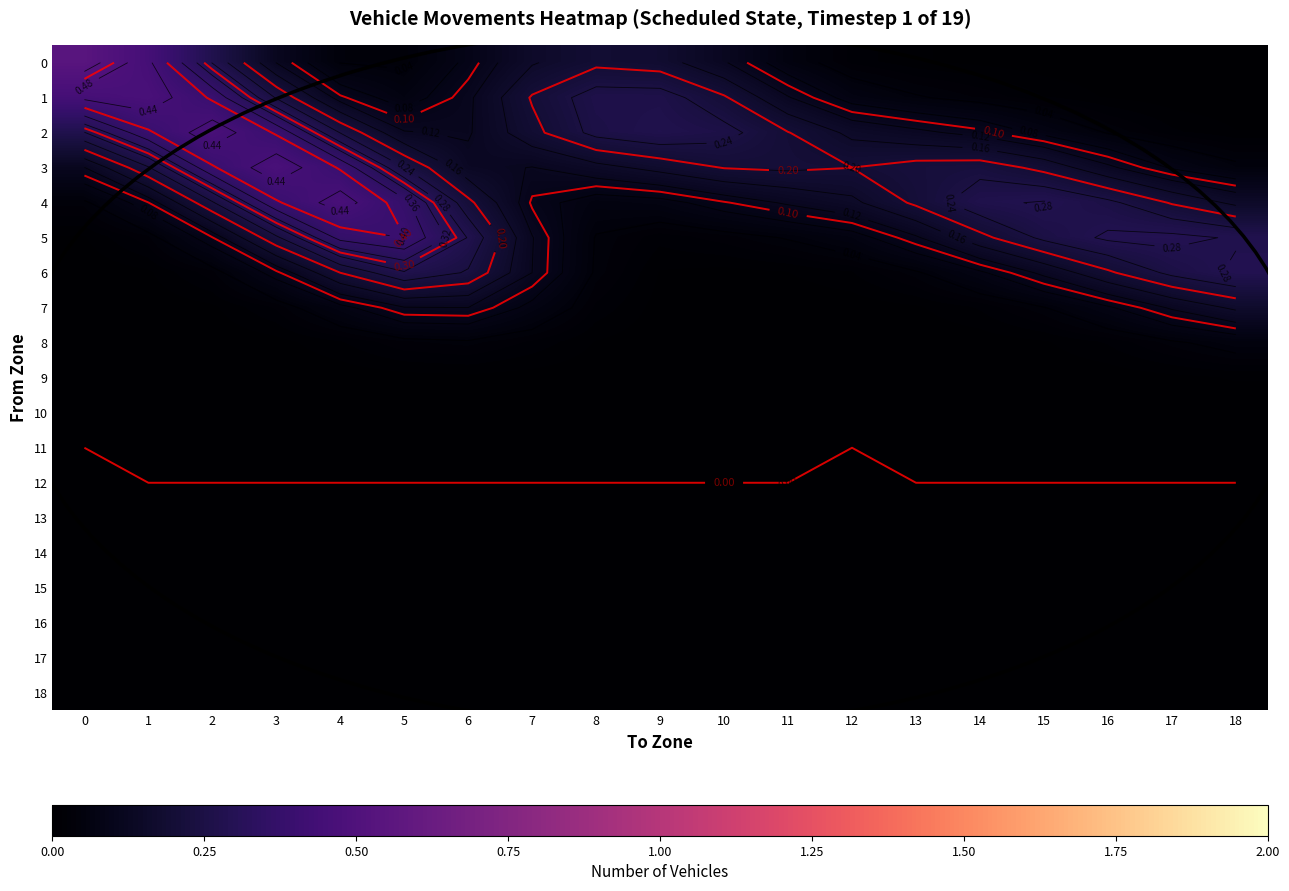

Which category has the highest value in the 2 series?

2